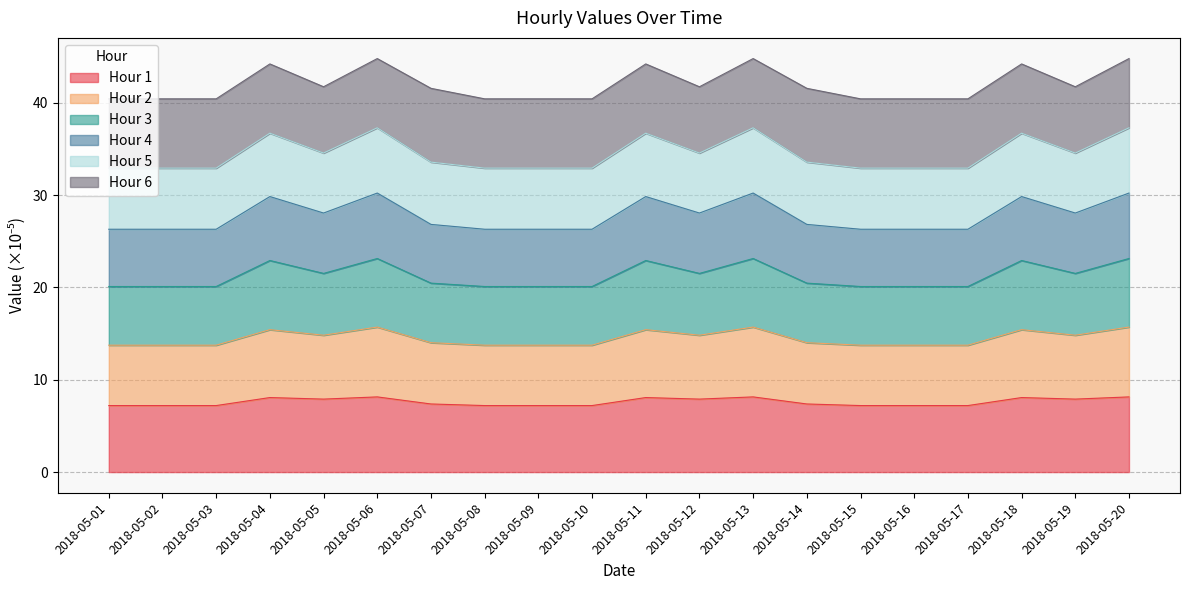

True or false: Hour 1 has a value of 13.7 at 2018-05-05.

False